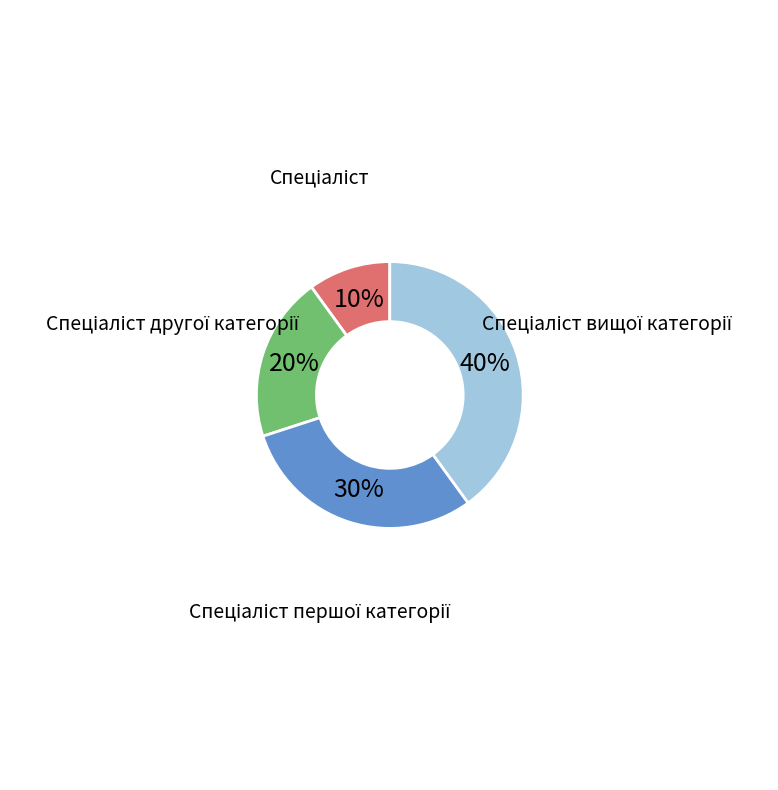

Count the number of slices in the pie.

4